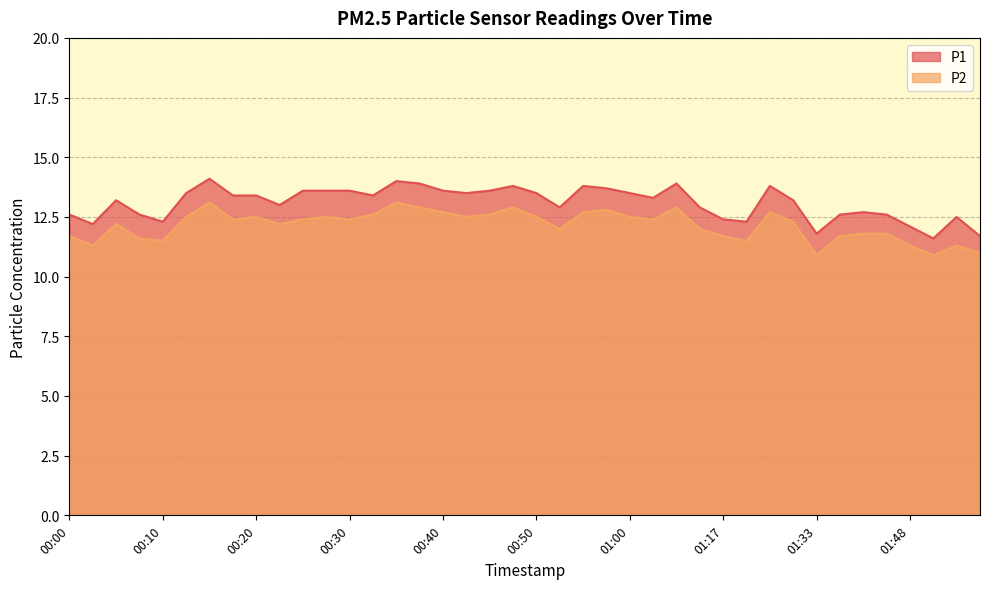

What is the sum of the P1 values at 02:03 and 00:47?

25.5